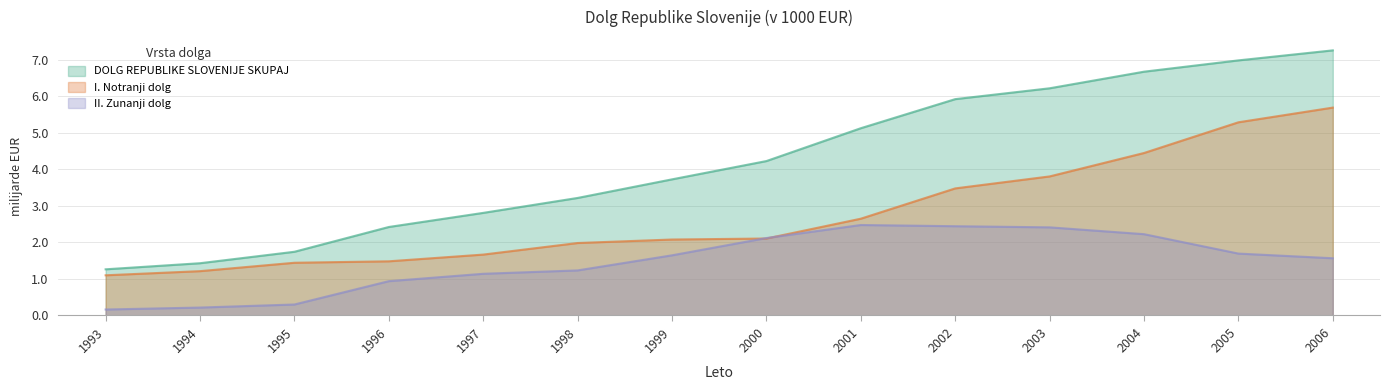

What are all the series names shown in the legend?

DOLG REPUBLIKE SLOVENIJE SKUPAJ, I. Notranji dolg, II. Zunanji dolg